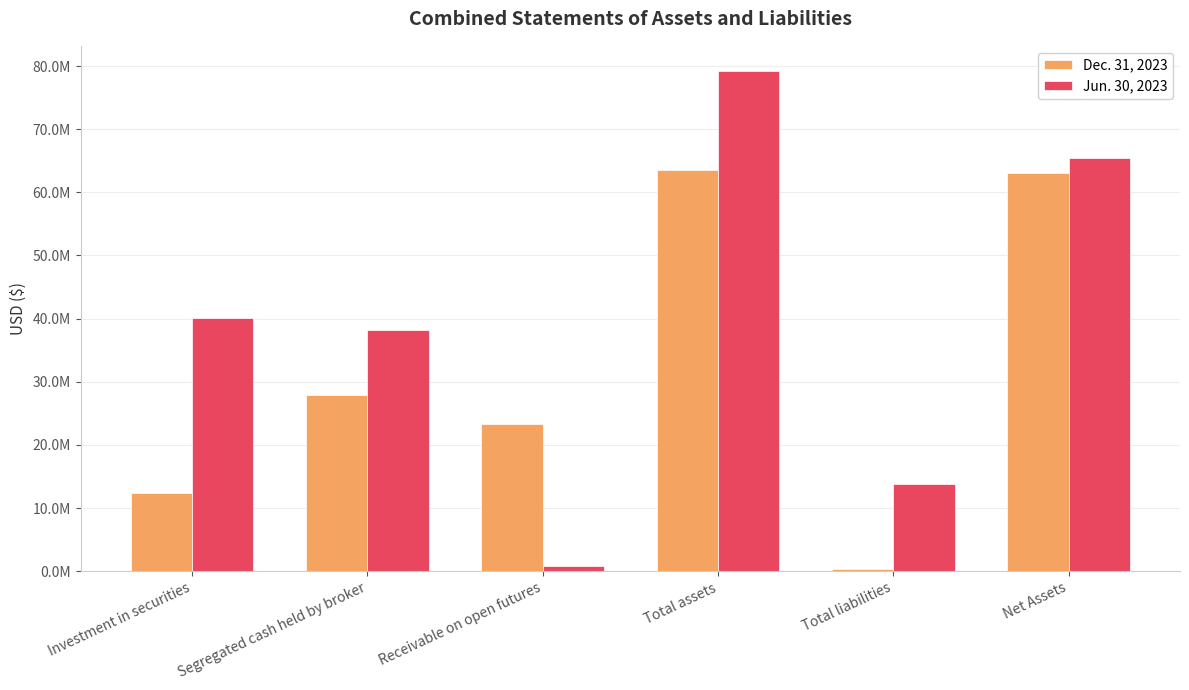

List the series in order of their peak value, highest first.

Jun. 30, 2023, Dec. 31, 2023